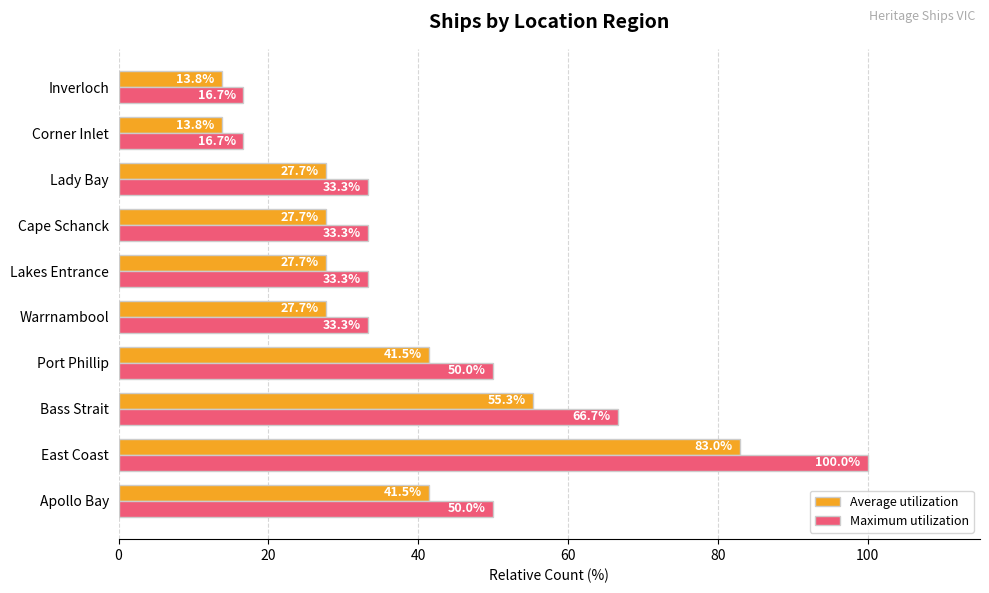

What is the difference between the second highest and second lowest values in the Average utilization series?

41.5